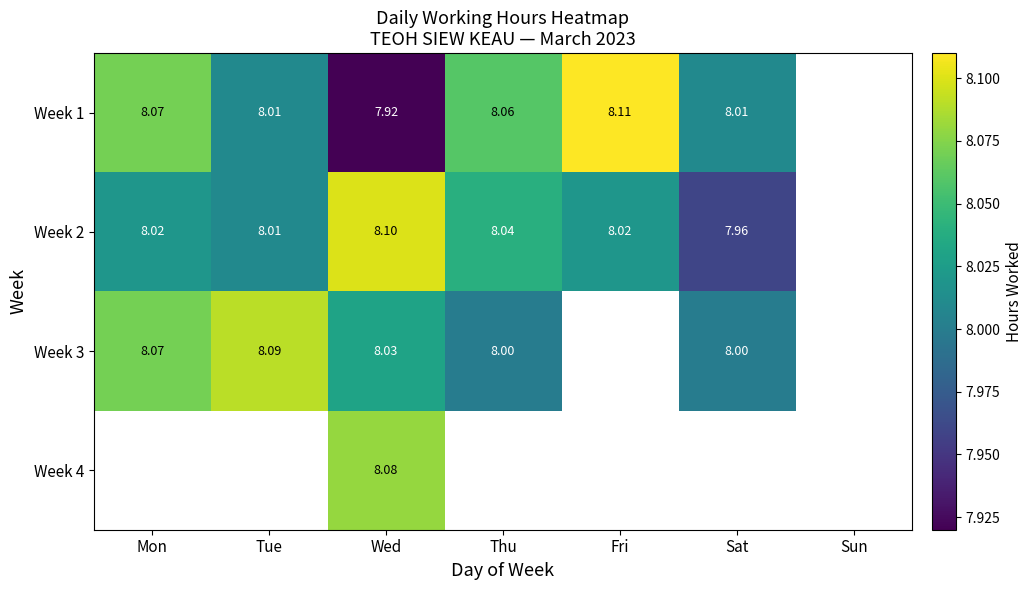

The value of Week 2 at Tue is 8.0. True or false?

True